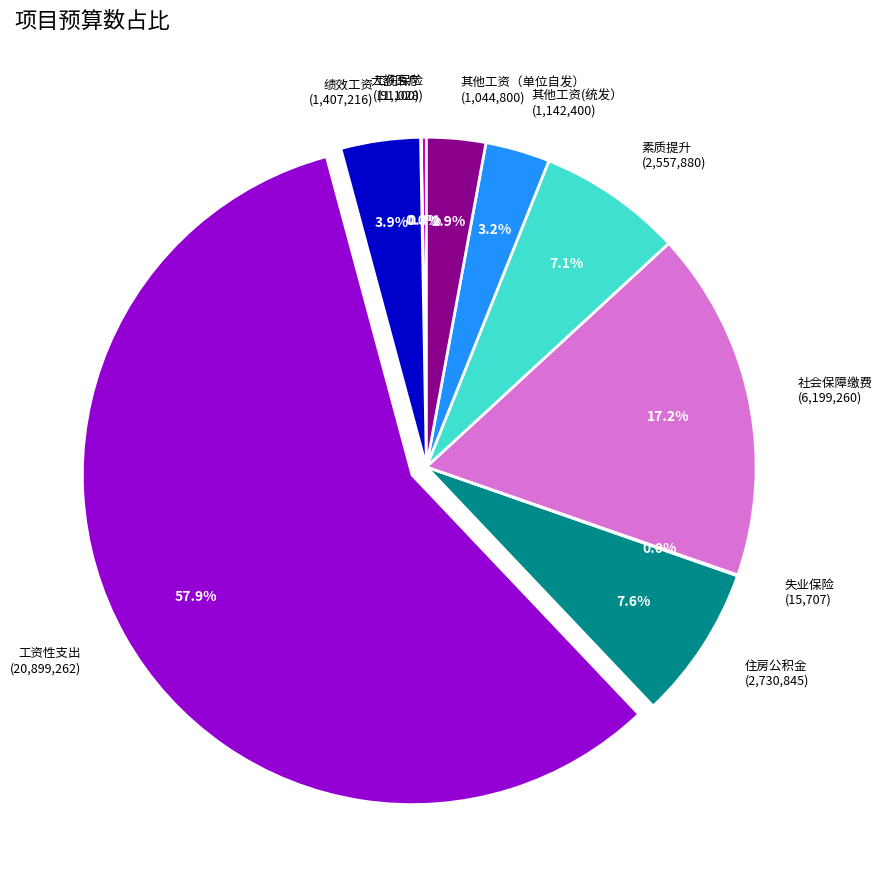

To the nearest percent, what is the difference between the 住房公积金 and 其他工资（单位自发） slice percentages?

5%